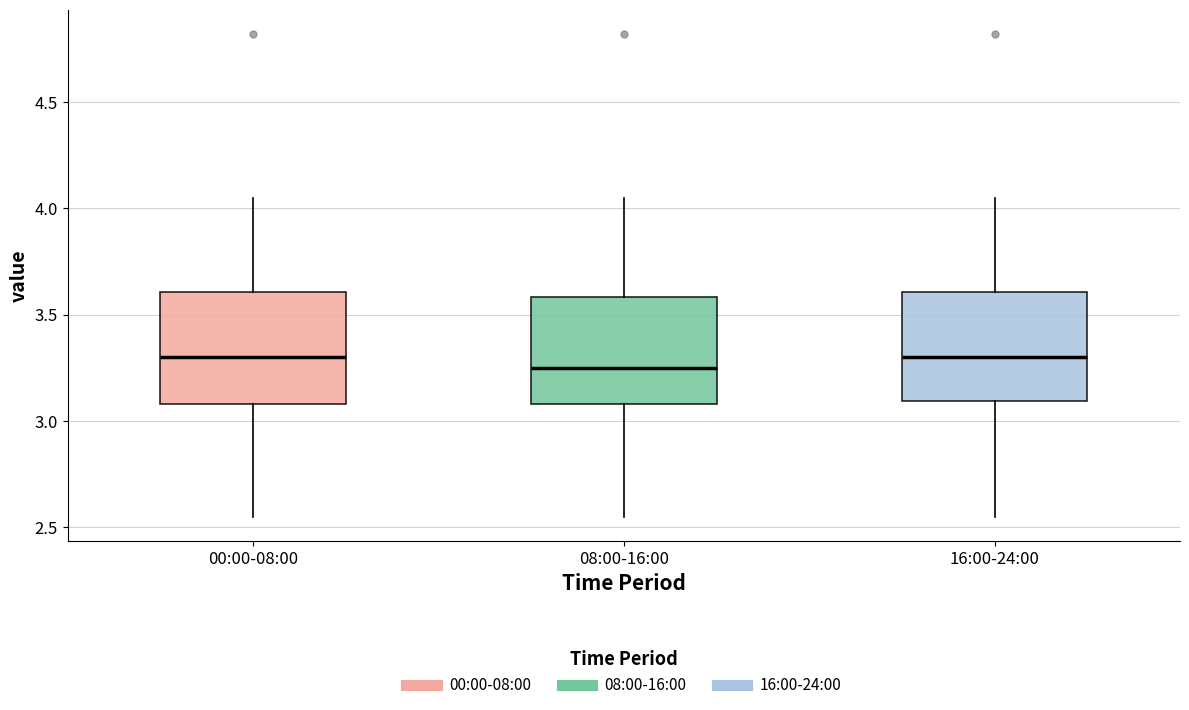

Reading left to right, read every box against the y-axis: the position of its median line, the range the box covers, and the ends of its whiskers. The values are not printed on the chart, so give them approximately, as read against the axis.

00:00-08:00: median 3.30, box 3.10 to 3.60, whiskers 2.55 to 4.05
08:00-16:00: median 3.25, box 3.10 to 3.60, whiskers 2.55 to 4.05
16:00-24:00: median 3.30, box 3.10 to 3.60, whiskers 2.55 to 4.05